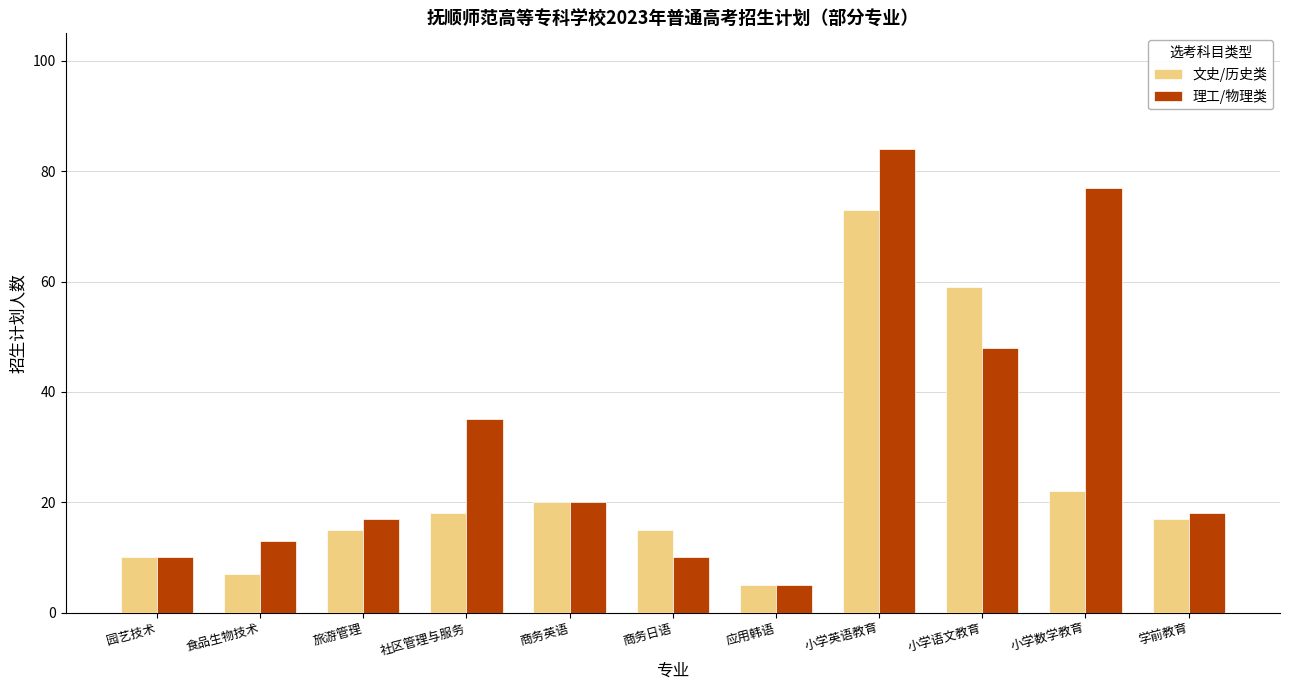

Is it true that 理工/物理类 equals 13 at 商务英语?

False